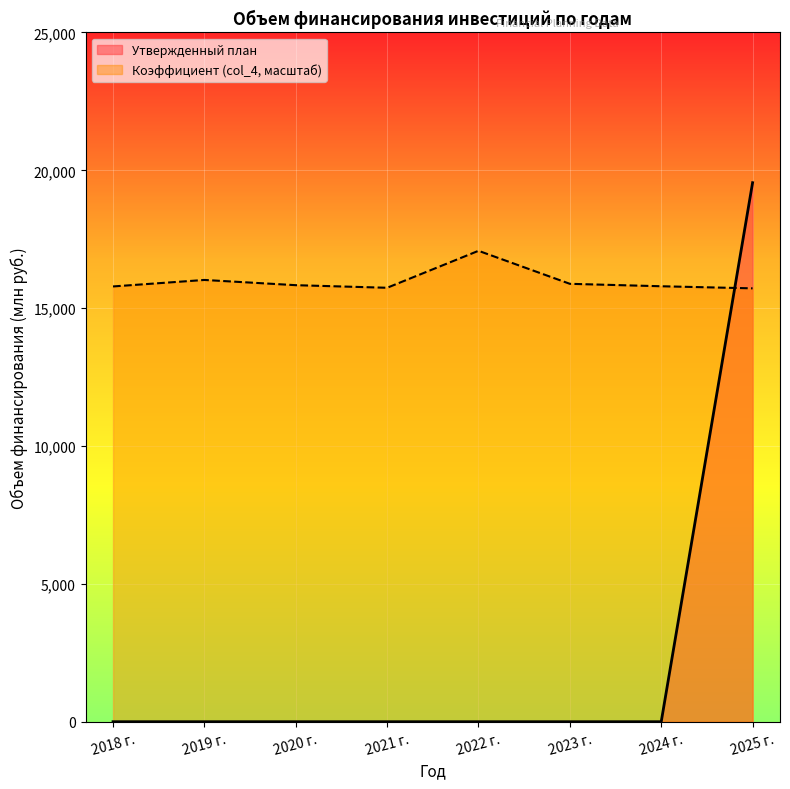

Which has a higher value, 2024 г. or 2021 г.?

2024 г.